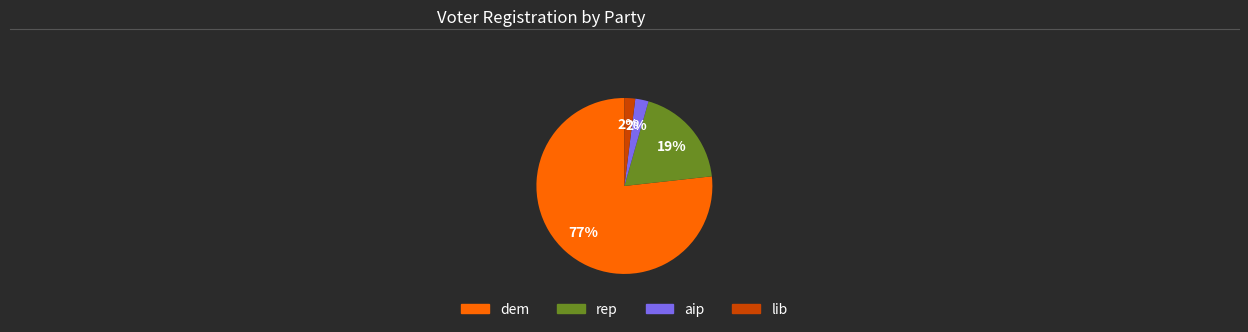

Does any single category account for the majority?

Yes